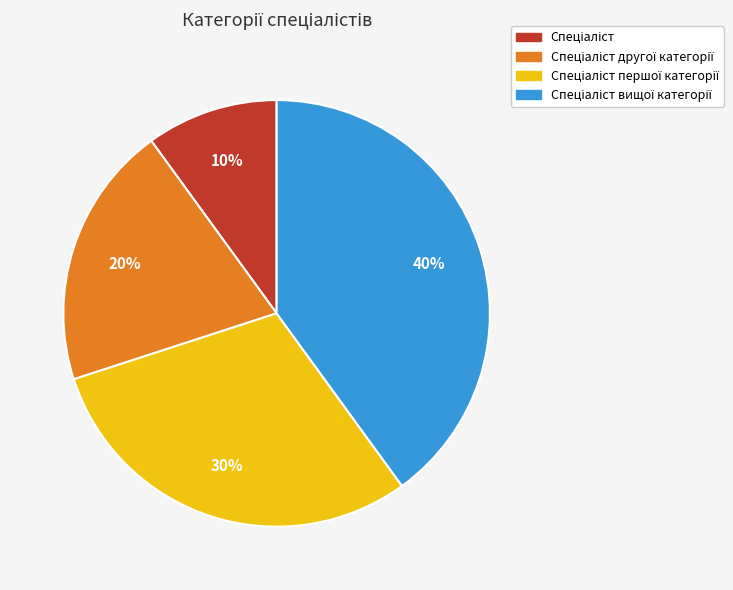

Is there any slice that represents more than half of the pie?

No